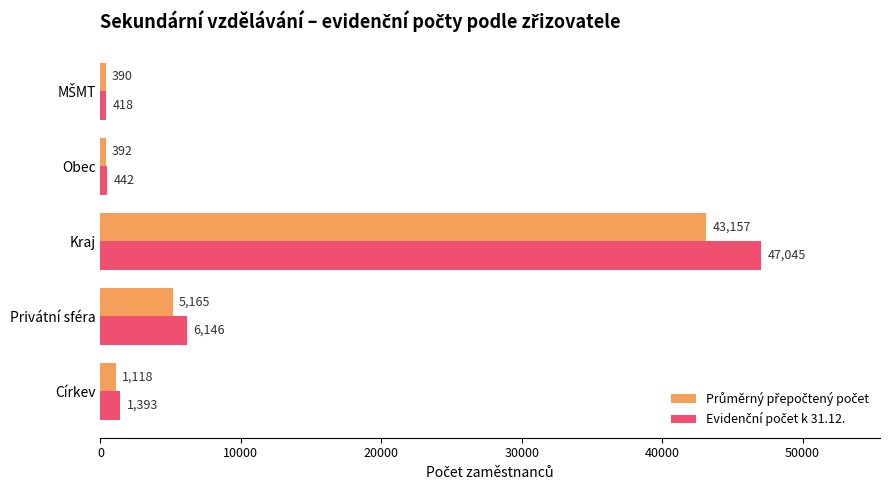

At which category is the sum across all series the highest?

Kraj